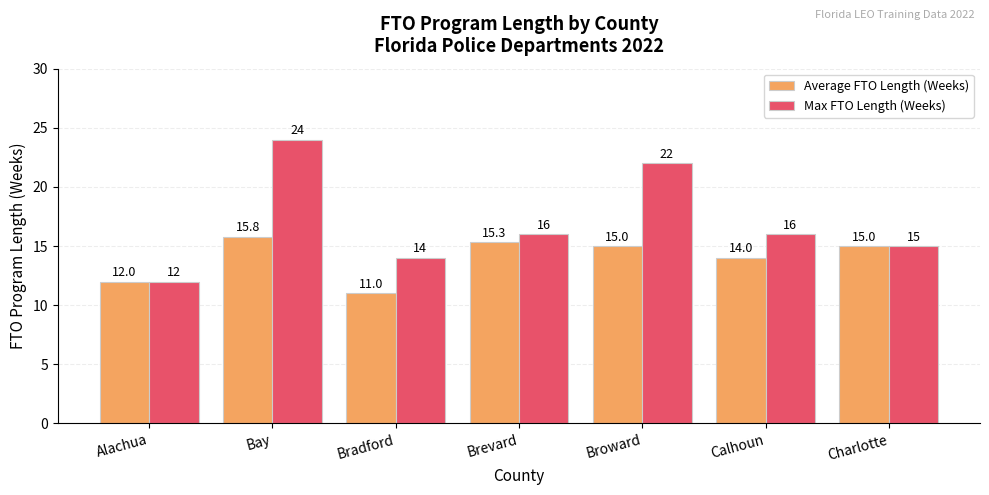

What is the spread (max minus min) of values at Brevard?

0.7